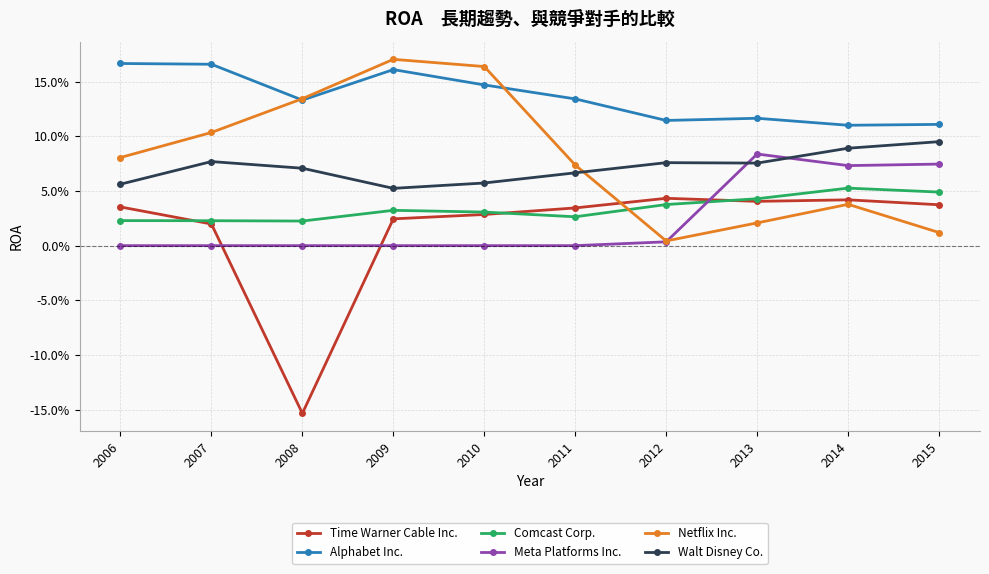

Does the chart have visible grid lines?

Yes